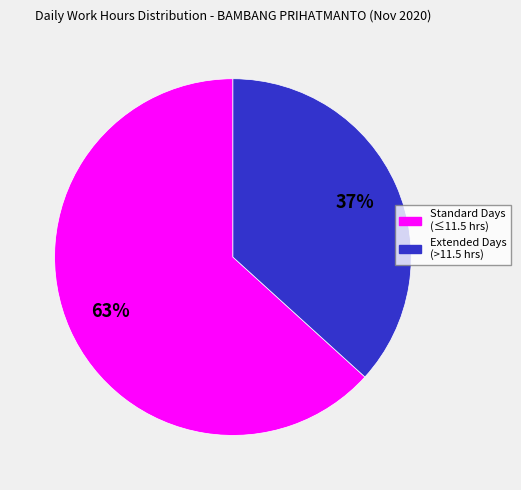

Is there a majority slice in this chart?

Yes